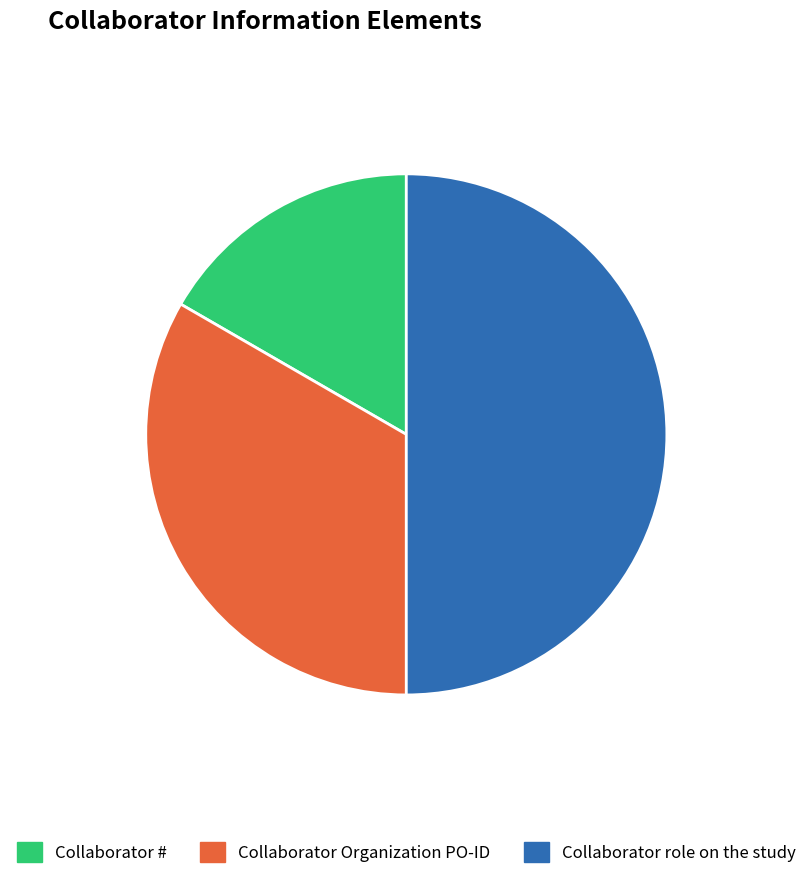

What is the largest slice in the pie chart?

Collaborator role on the study